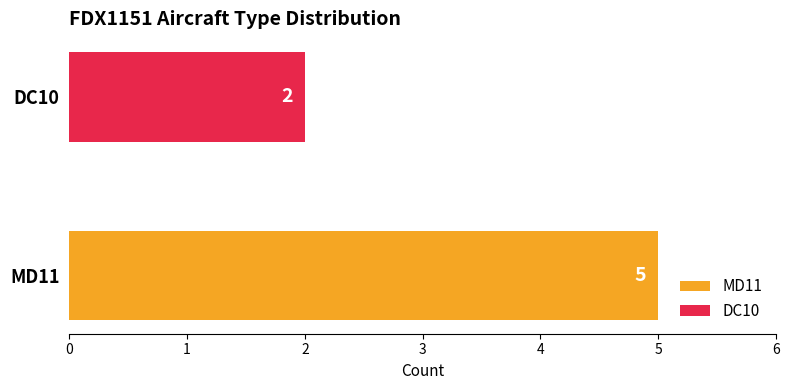

Count the number of categories in the chart.

1